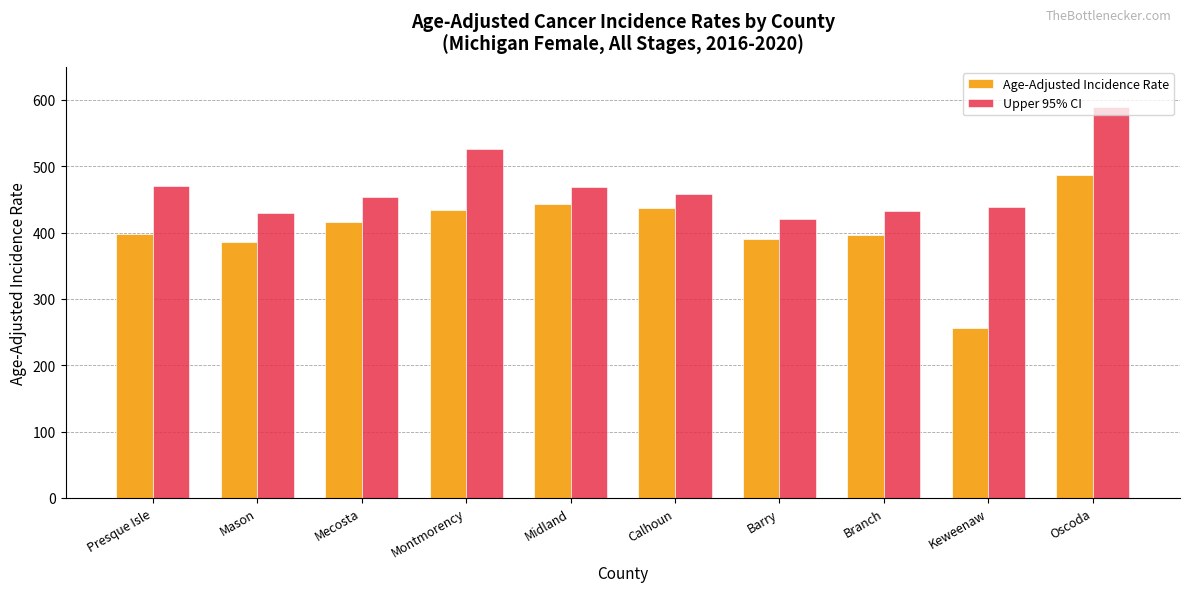

What are all the series names shown in the legend?

Age-Adjusted Incidence Rate, Upper 95% CI